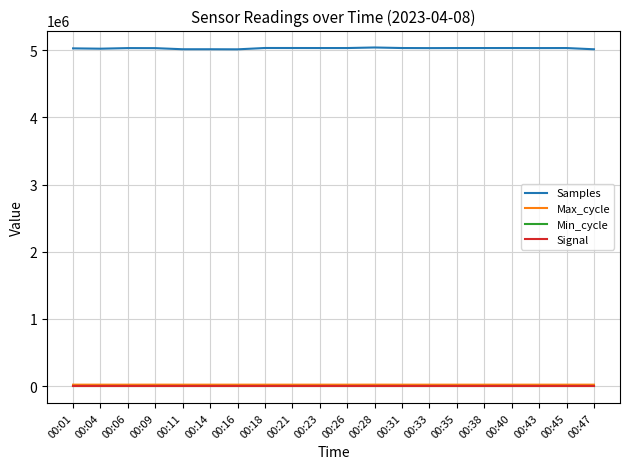

True or false: Samples and Max_cycle cross at least once.

False